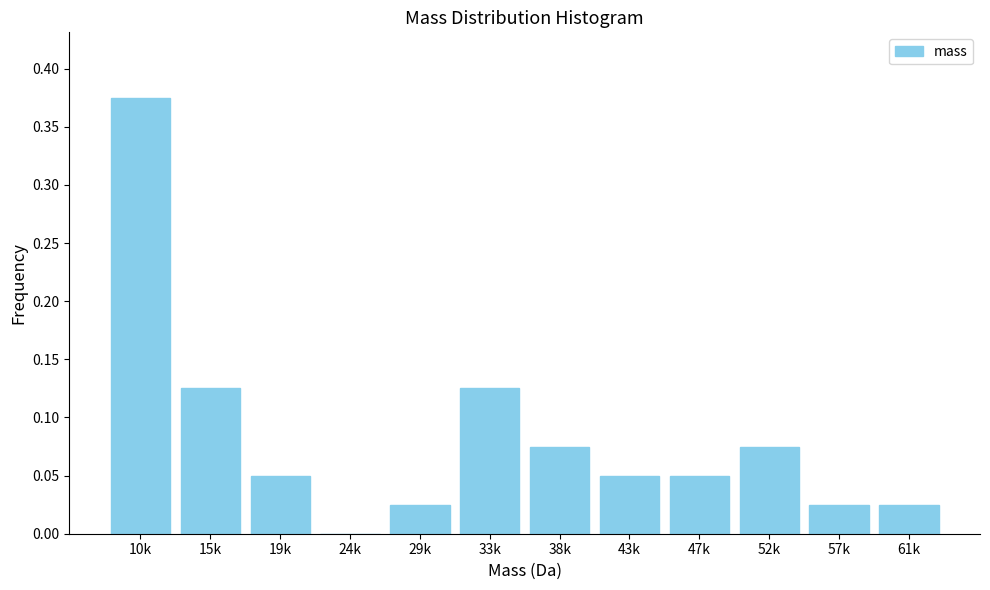

Between 47k and 57k, which is larger?

47k